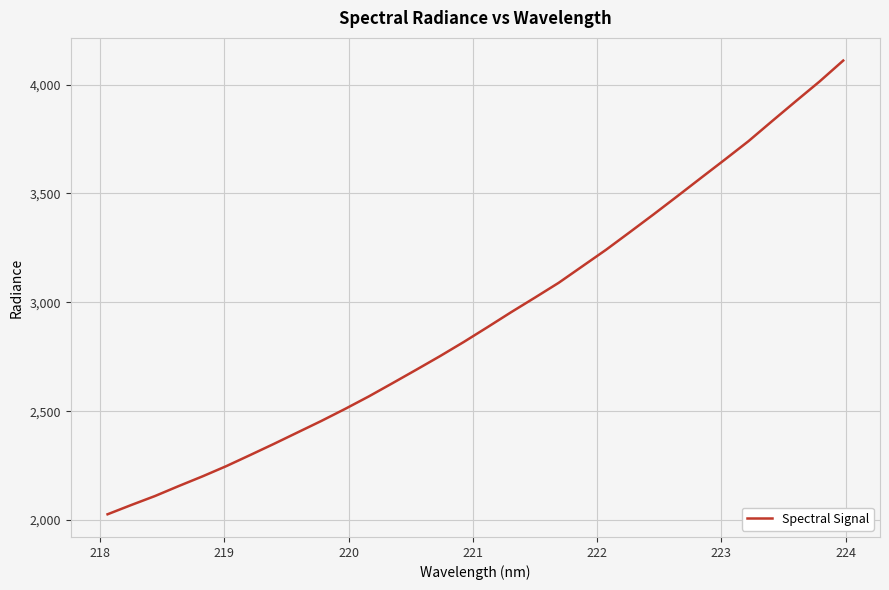

What is the greatest value displayed?

4110.0